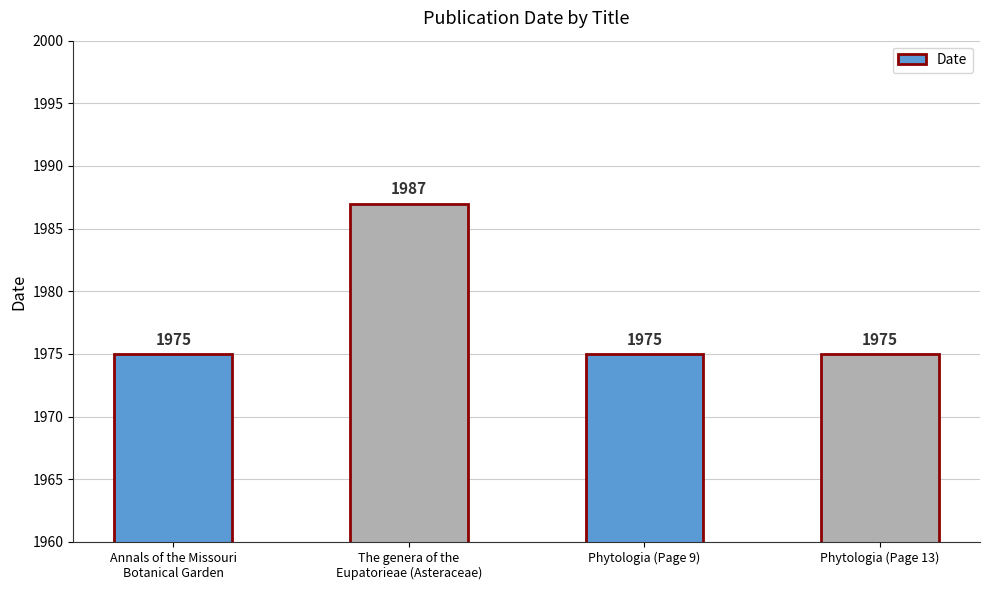

What is the smallest value displayed?

1975